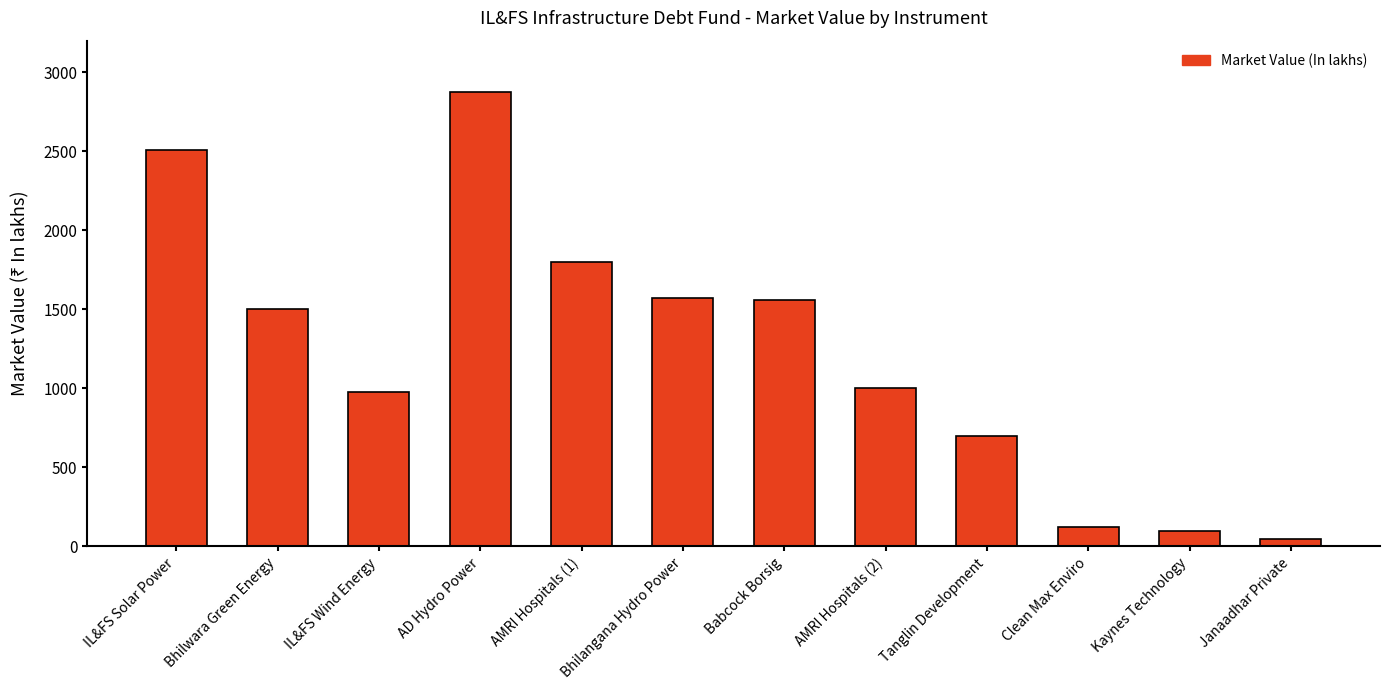

Reading left to right, extract all data points from this chart.

IL&FS Solar Power=2510.2	Bhilwara Green Energy=1500.0	IL&FS Wind Energy=974.9	AD Hydro Power=2875.6	AMRI Hospitals (1)=1798.9	Bhilangana Hydro Power=1570.0	Babcock Borsig=1556.7	AMRI Hospitals (2)=999.4	Tanglin Development=700.0	Clean Max Enviro=120.0	Kaynes Technology=100.0	Janaadhar Private=50.0